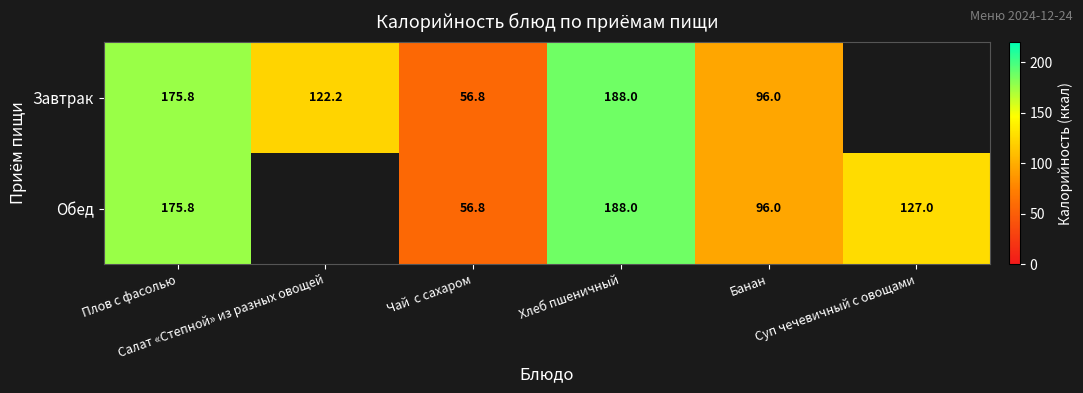

What value does the Завтрак series have at Хлеб пшеничный?

188.0